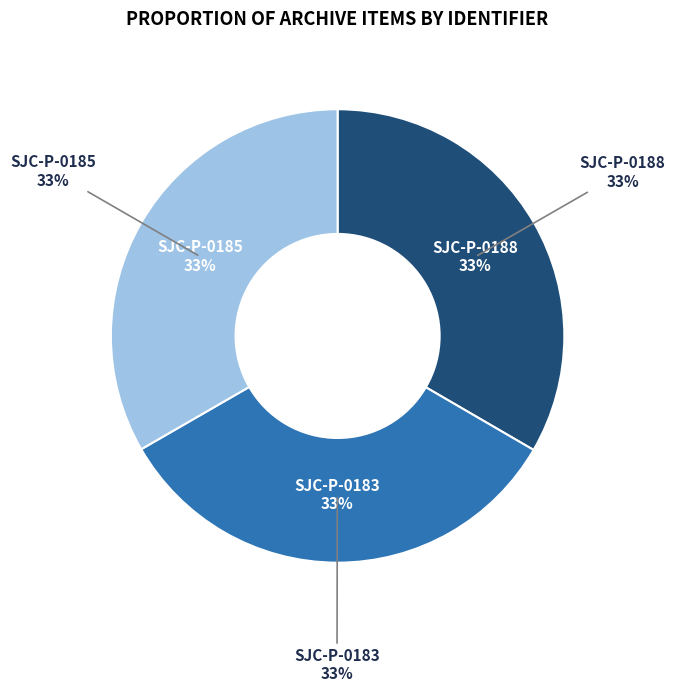

Count the number of slices in the pie.

3